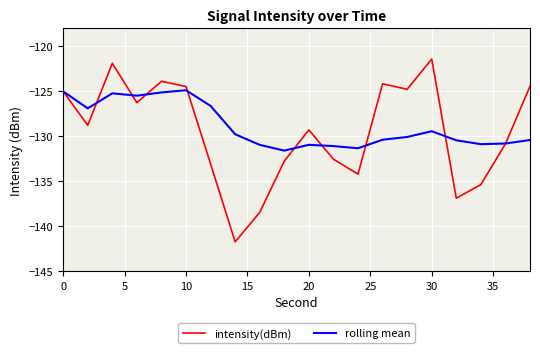

Does the chart display data point markers on the line(s)?

No